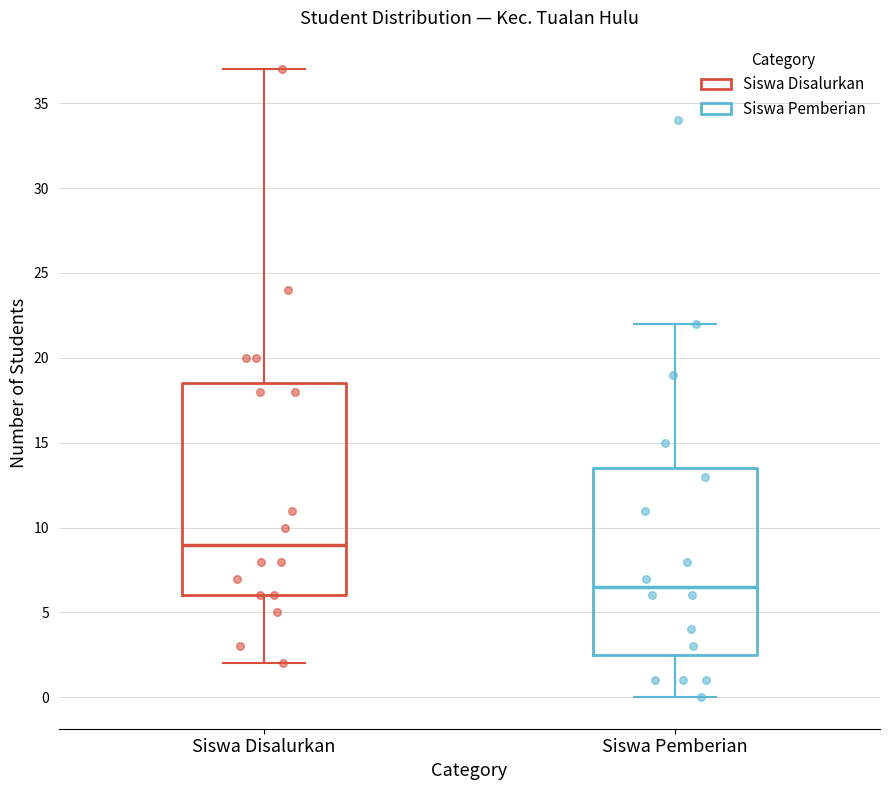

Reading left to right, transcribe this box plot: for each box, give where its median line is, the range the box spans, and where its two whiskers end, as read against the y-axis. The values are not printed on the chart, so give them approximately, as read against the axis.

Siswa Disalurkan: median 9.0, box 6.0 to 18.5, whiskers 2.0 to 37.0
Siswa Pemberian: median 6.5, box 2.5 to 13.5, whiskers 0.0 to 22.0